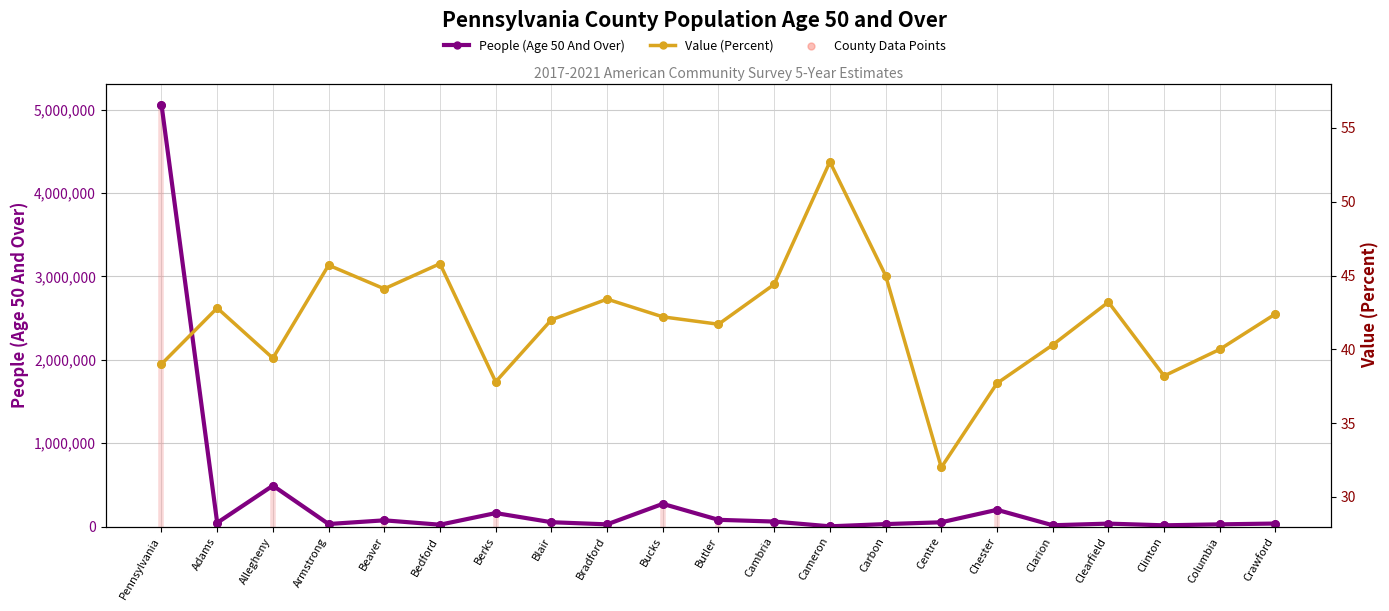

At how many categories does at least one series exceed 2934305?

1